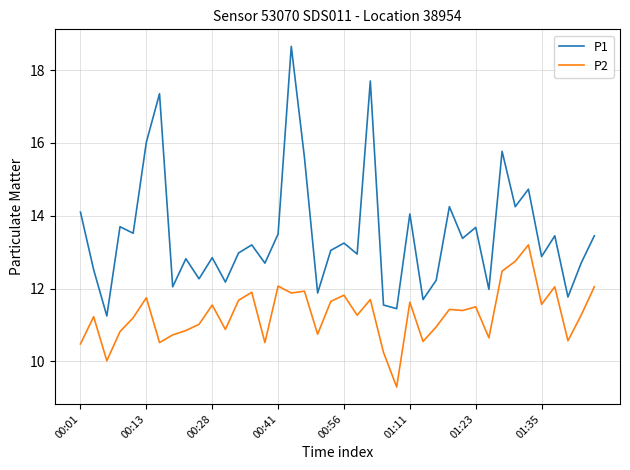

What is the maximum value for P2?

13.2